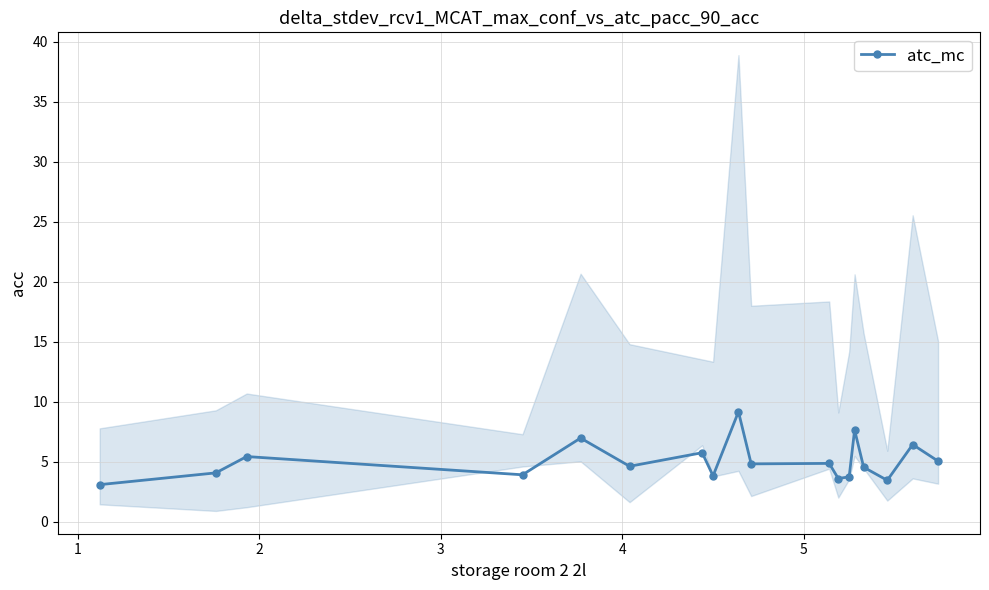

How many data points are above 4?

12